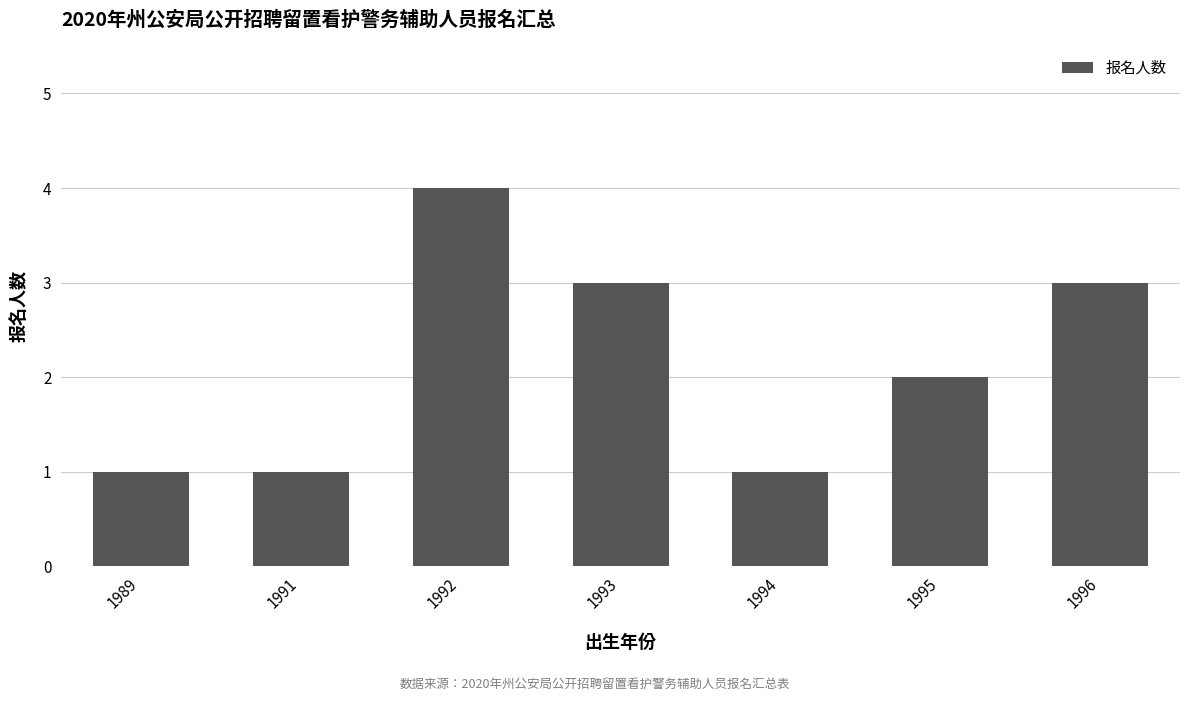

Is it true that the value at 1992 is 4?

True